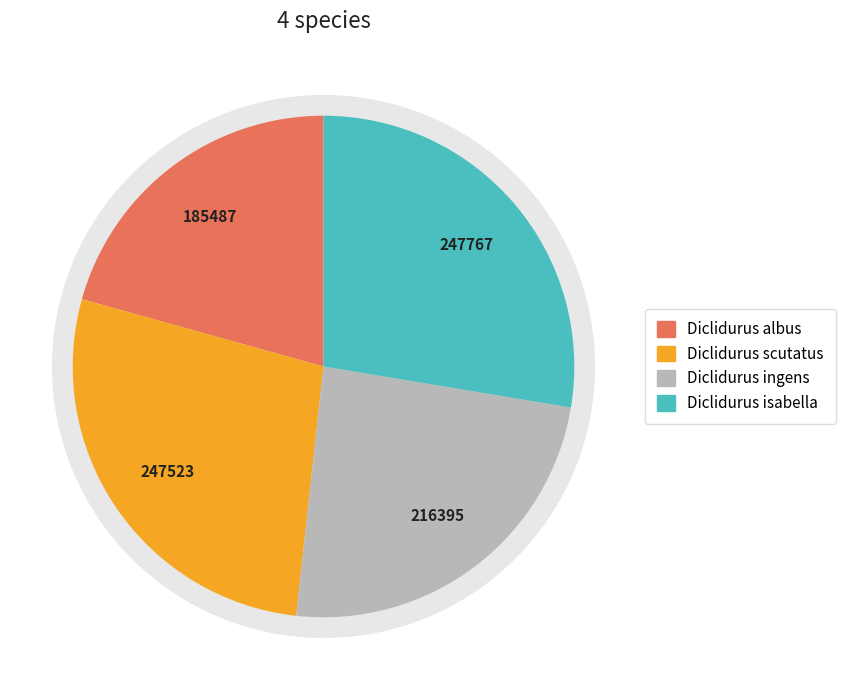

Is it true that Diclidurus ingens is 33% of the pie?

False